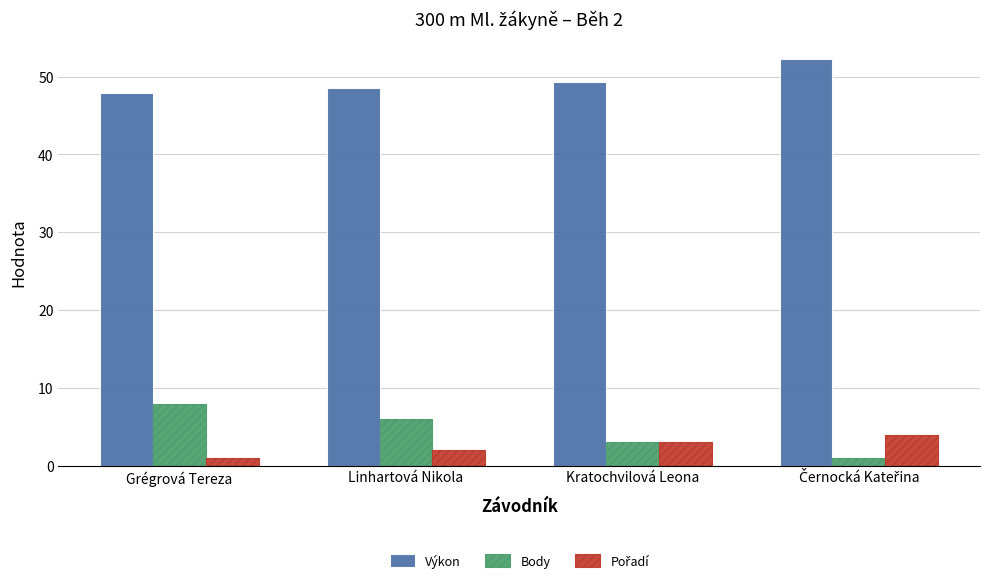

How many series are shown in this chart?

3